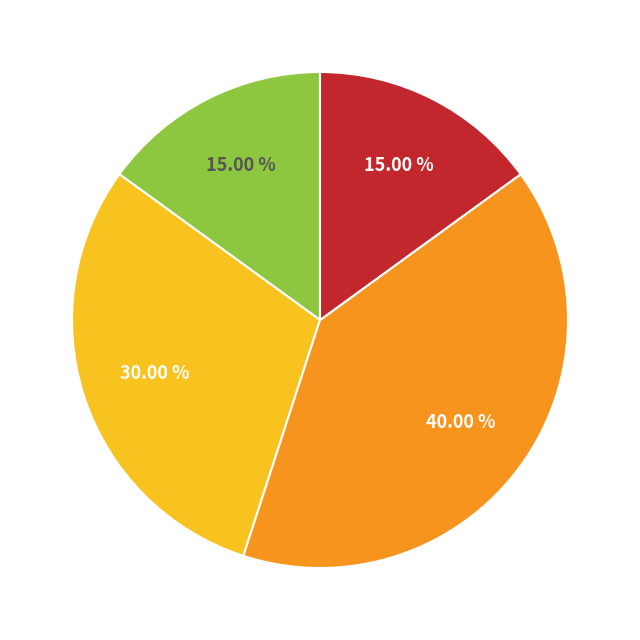

To the nearest percent, what is the average slice percentage?

25%